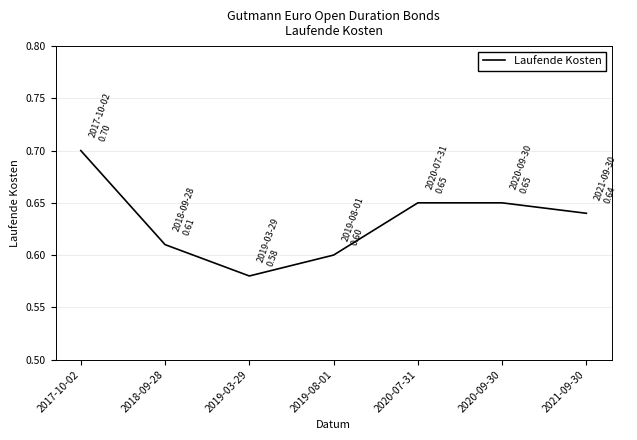

What is the sum of all values?

4.4